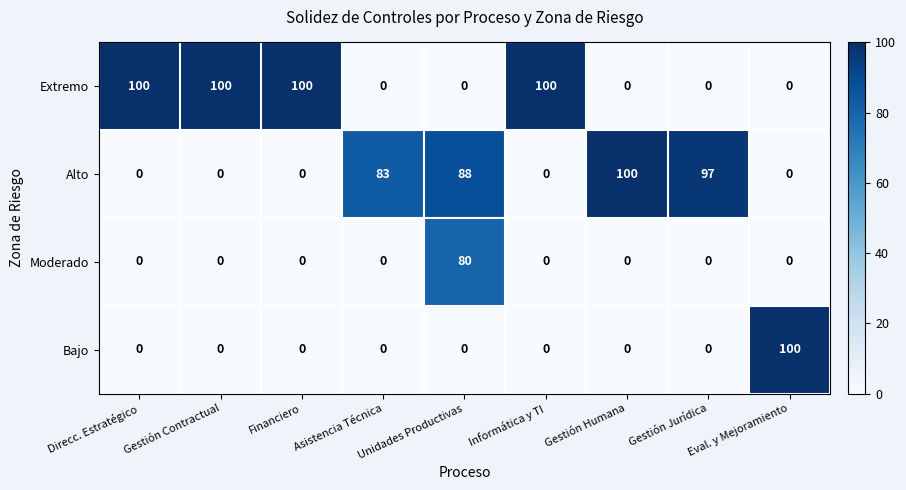

How many data points does each series have?

9